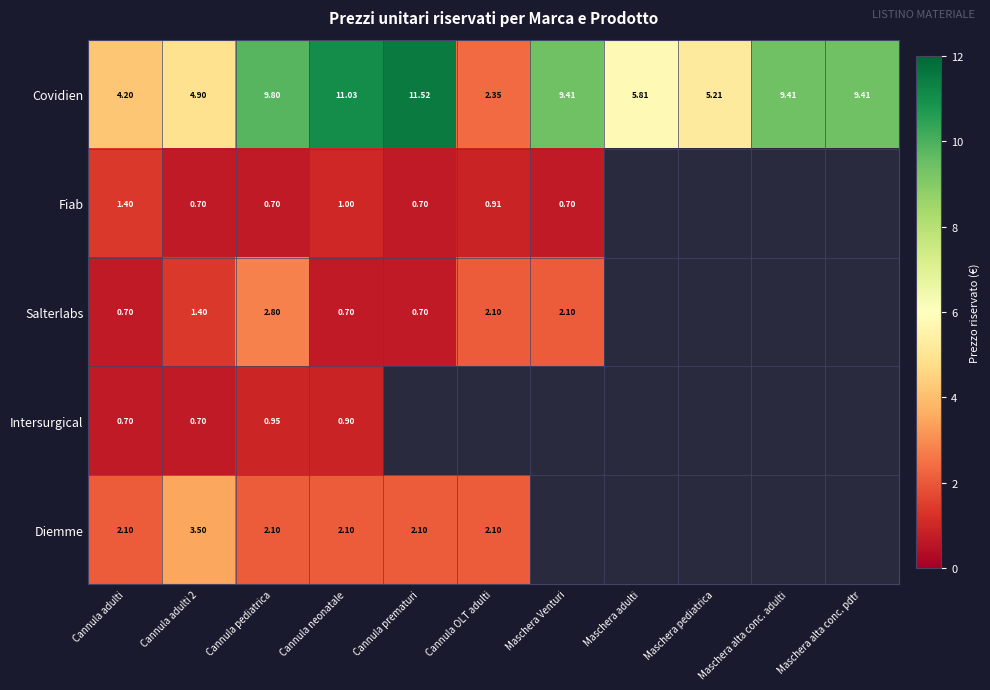

Is the value of Diemme at Cannula neonatale greater than the value of Salterlabs at Cannula pediatrica?

No